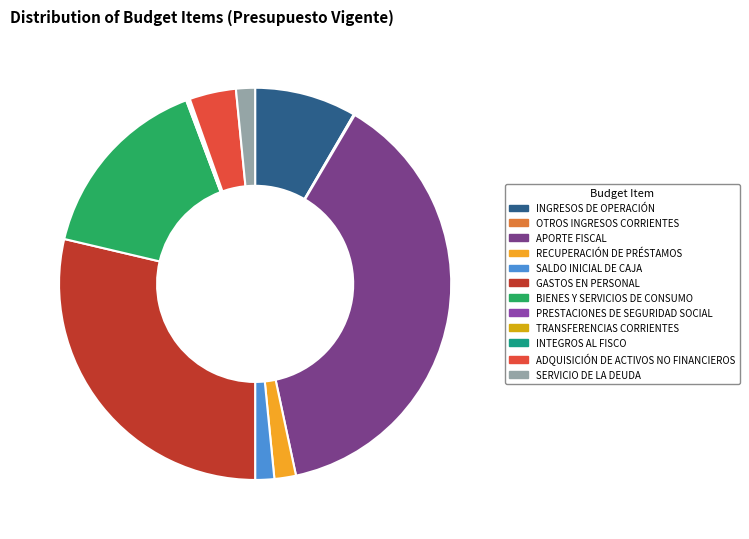

Do INGRESOS DE OPERACIÓN and APORTE FISCAL together represent more than half of the pie?

No